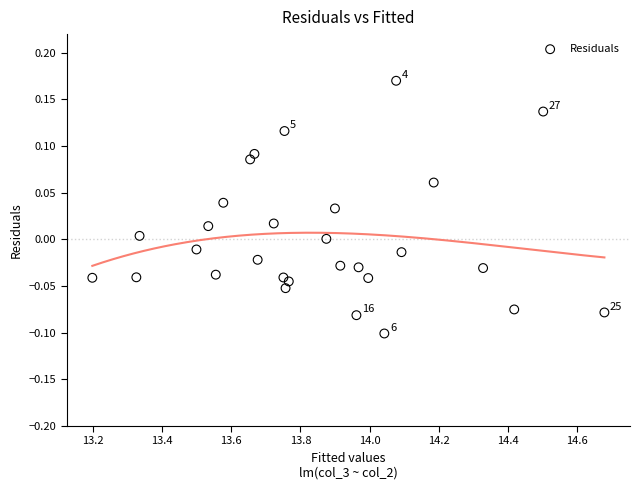

What is the range of Y values (max minus min)?

0.3